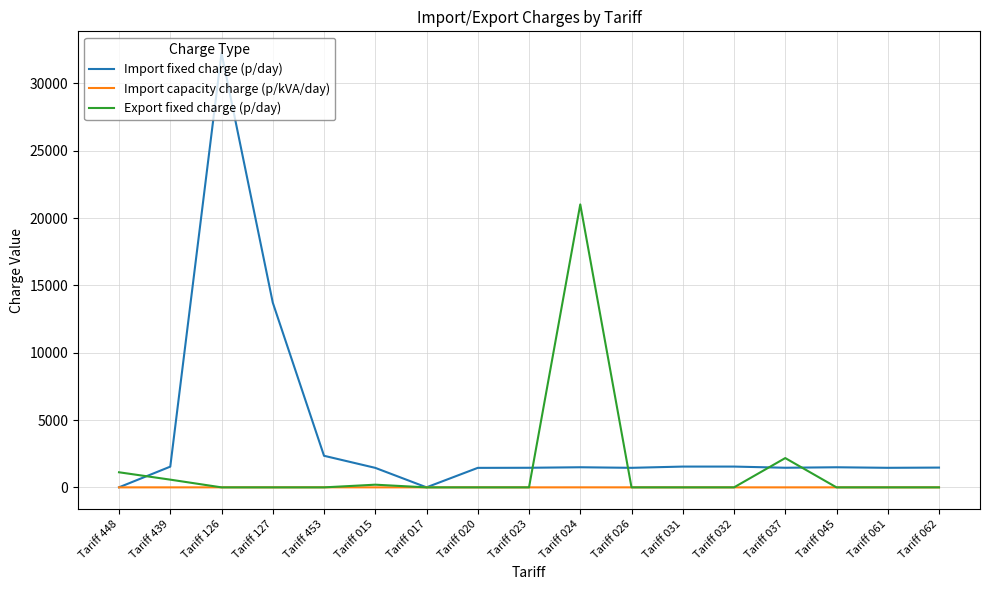

What is the difference between the Import capacity charge (p/kVA/day) values at Tariff 045 and Tariff 453?

3.1